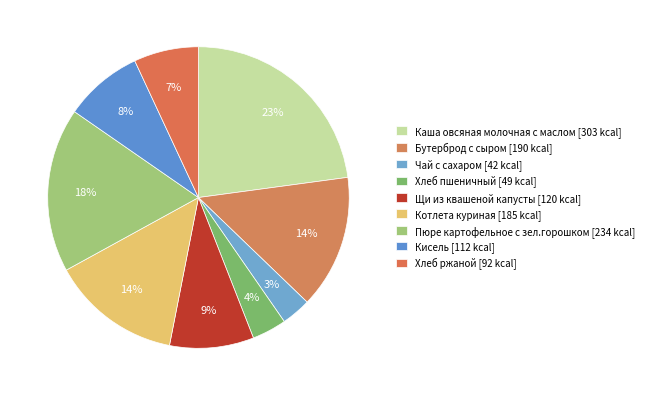

The Котлета куриная slice represents 23% of the pie. True or false?

False